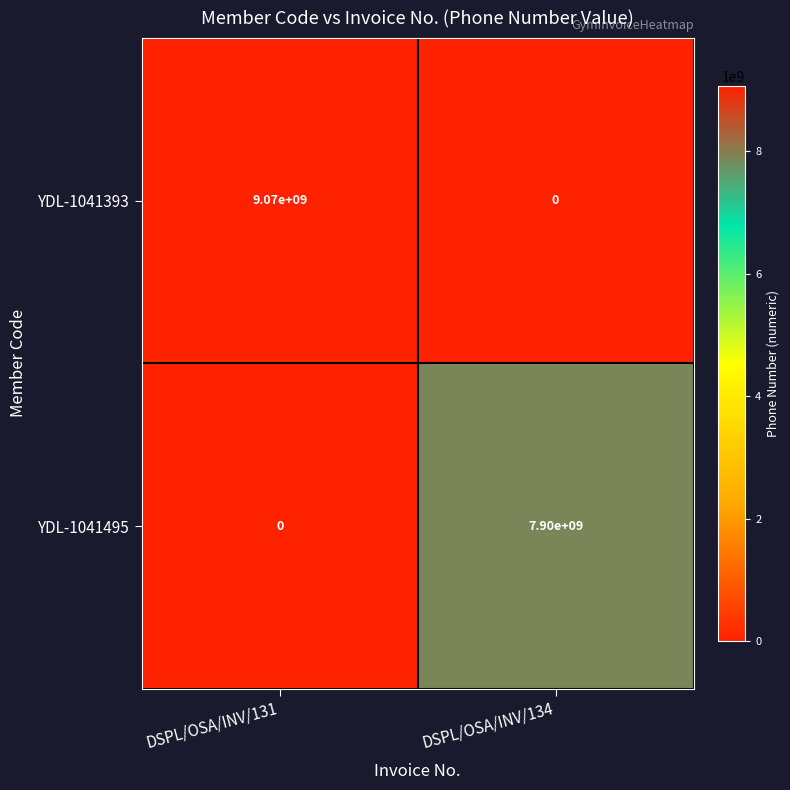

What value does the YDL-1041393 series have at DSPL/OSA/INV/131, to the nearest 10?

9070000000